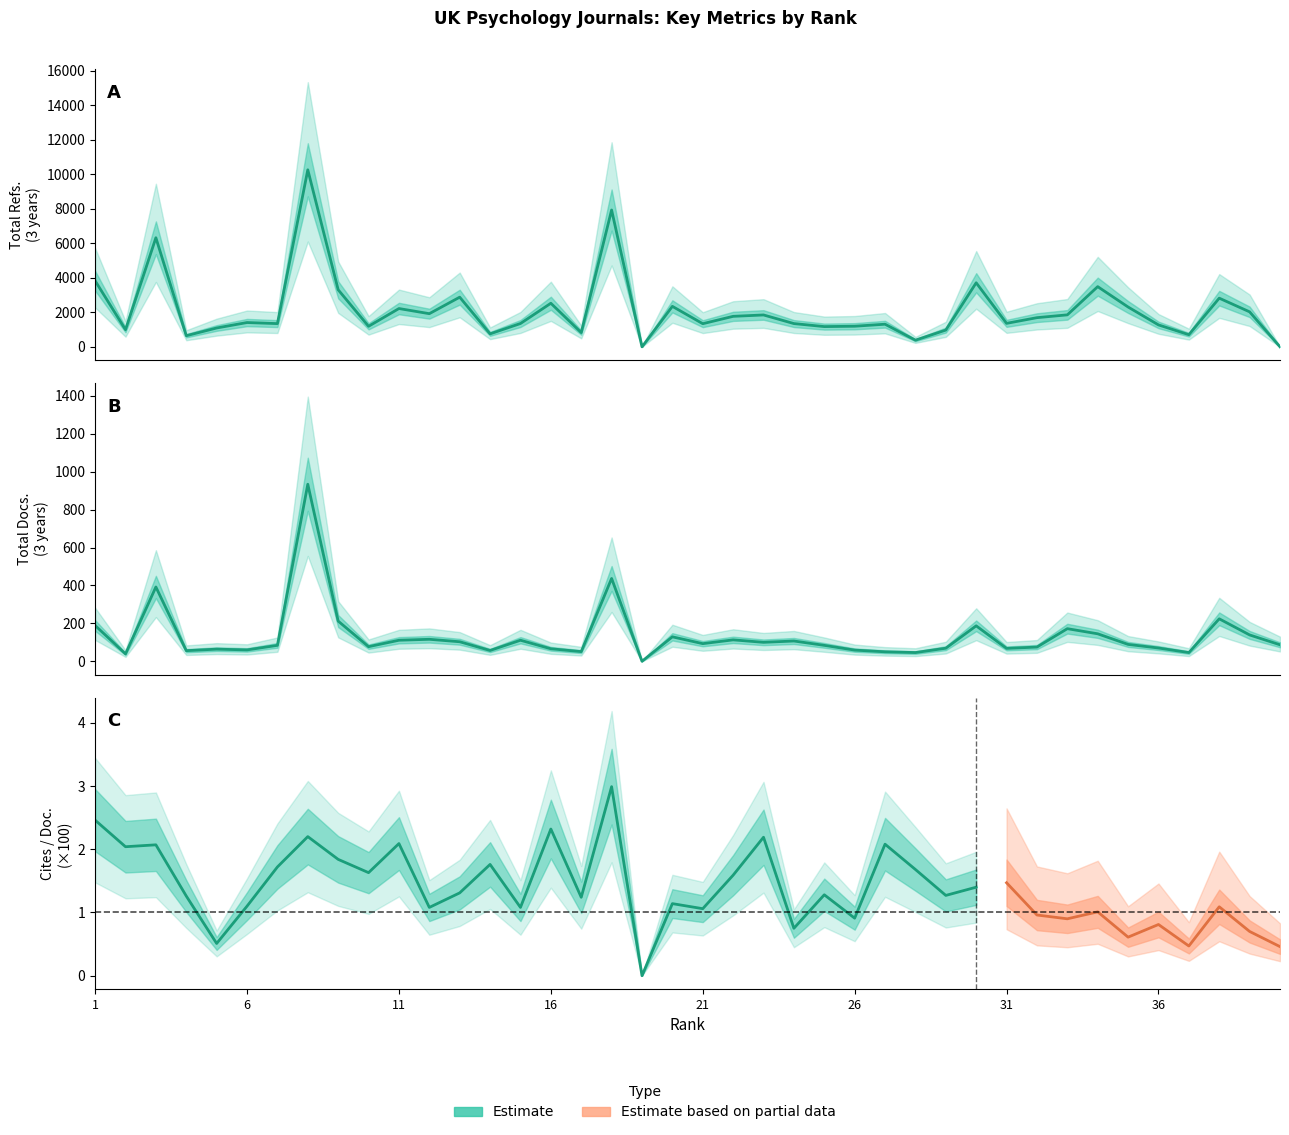

Is the value of Total Refs. at 30 greater than the value of Total Docs. (3years) at 7?

Yes